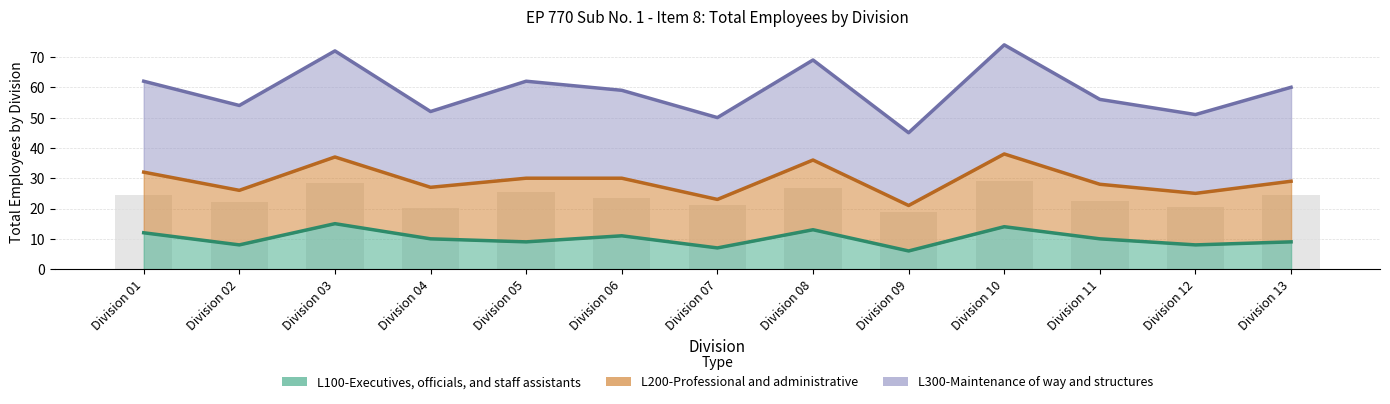

How many data points does each series have?

13